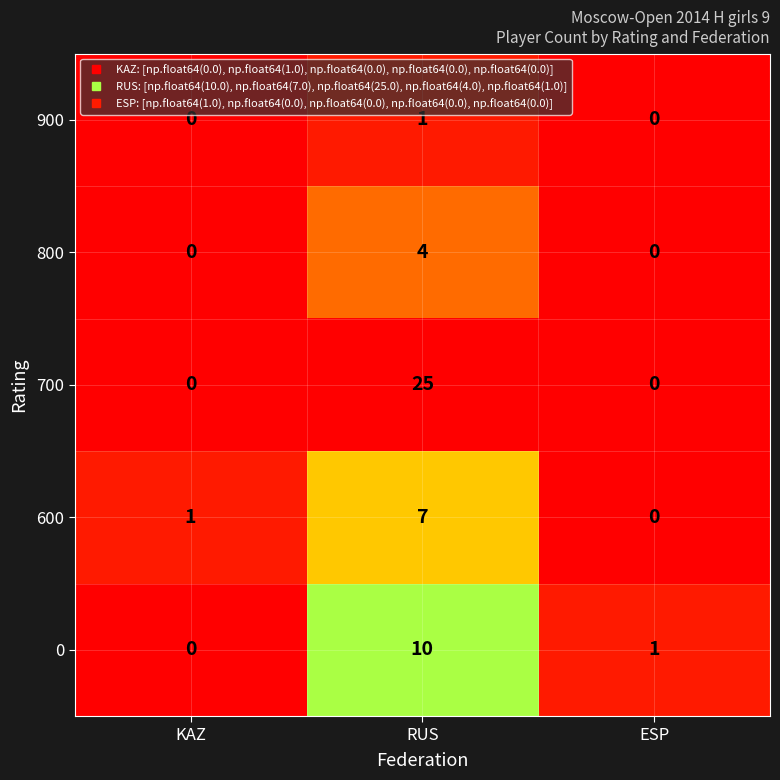

True or false: 600 has a value of 0 at ESP.

True